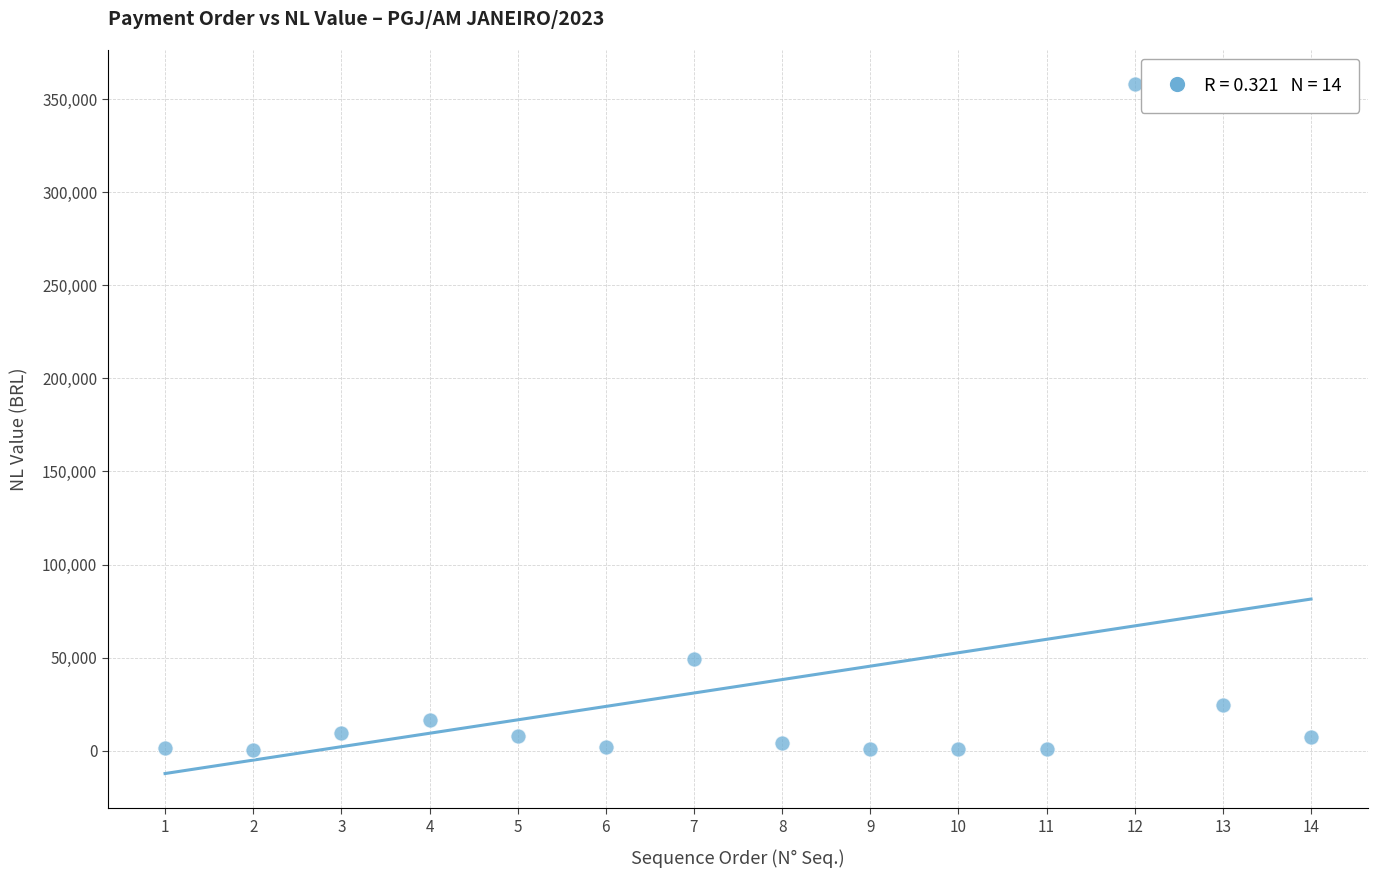

What is the range of X values (max minus min)?

13.0